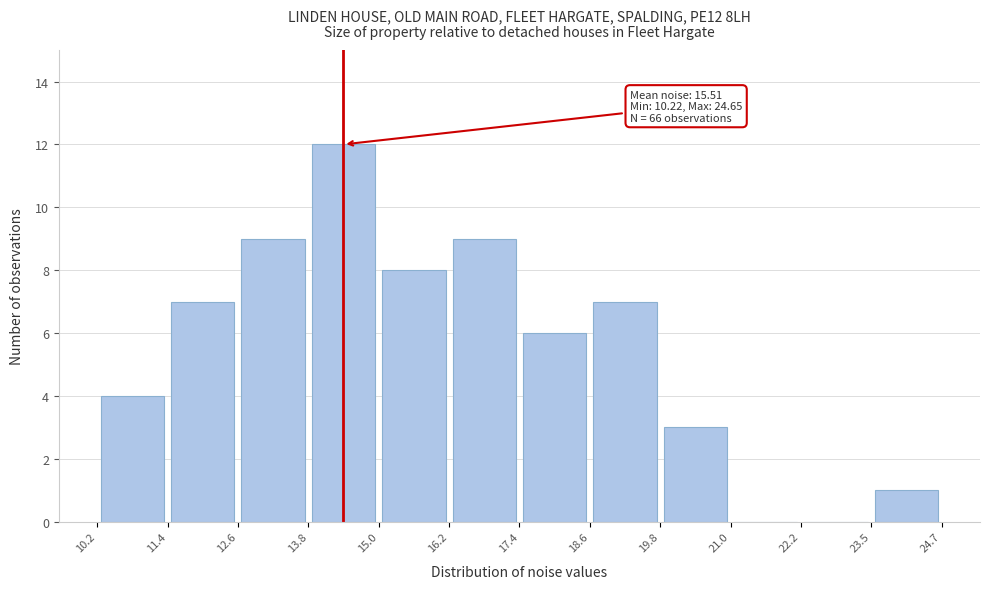

Over which range of the x-axis is the bar tallest?

13.8 to 15.0